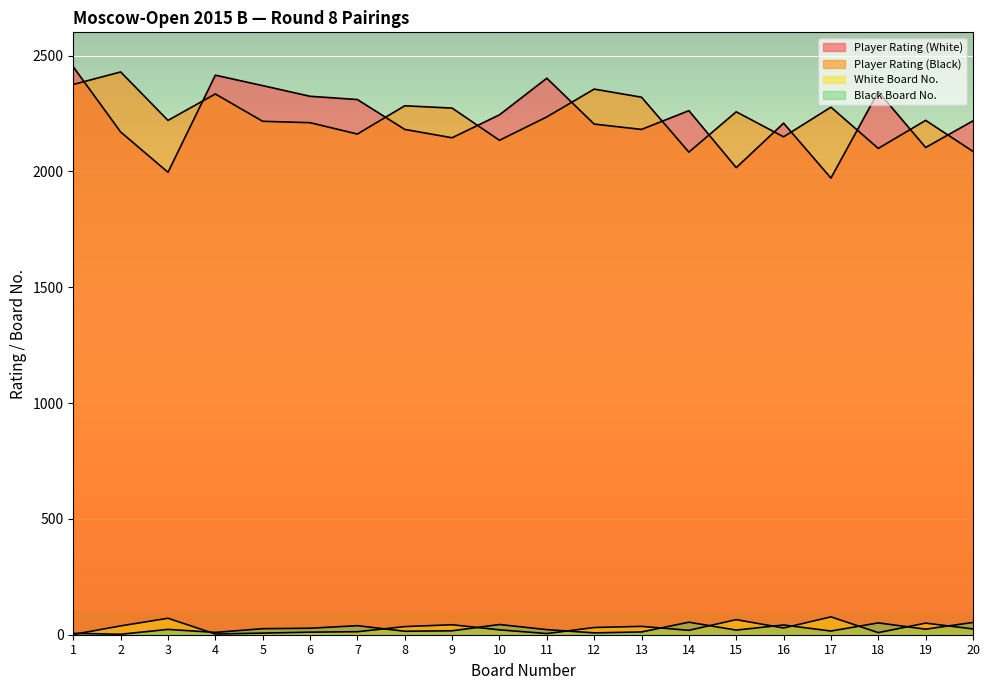

Which series has the largest total across all categories?

Player Rating (Black)